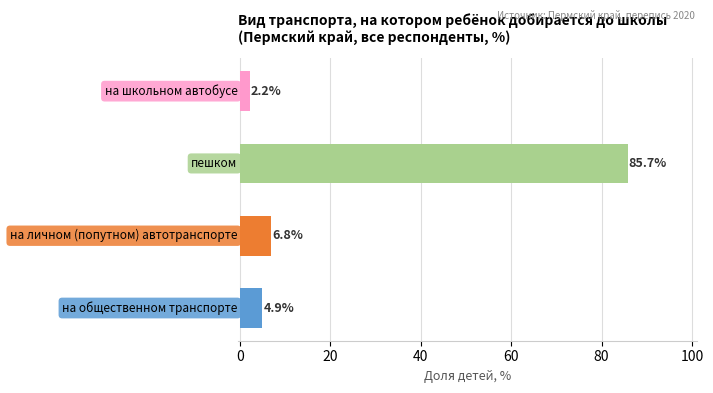

What is the maximum value shown in the chart?

85.7